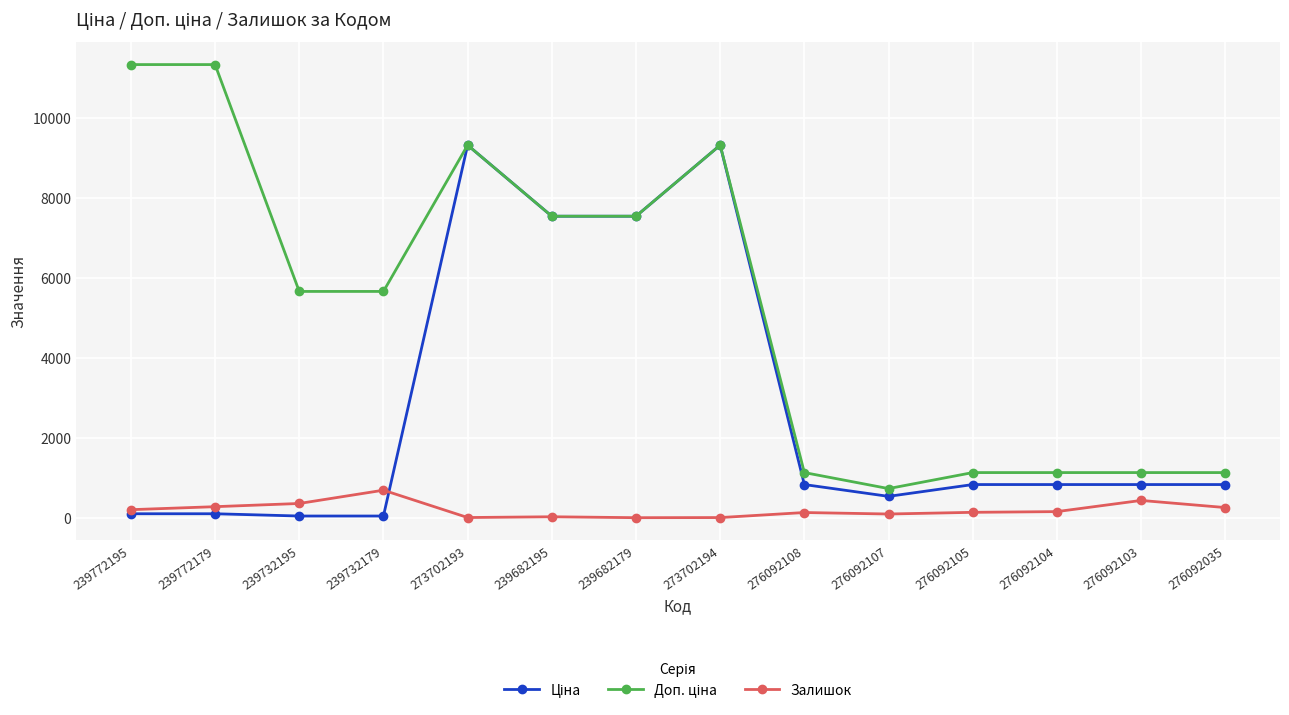

Is it true that Залишок equals 702.0 at 239732179?

True